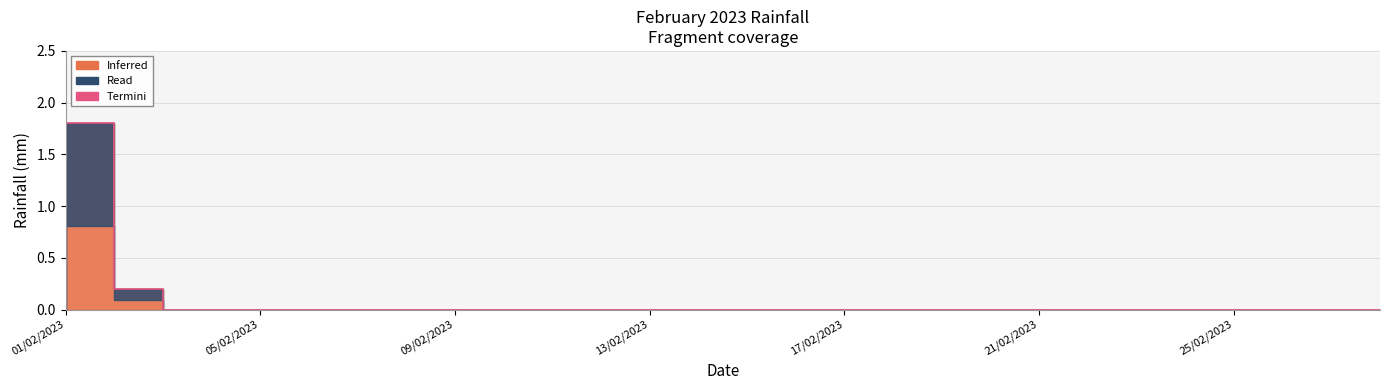

Where is the data nearest to the value 0?

01/02/2023